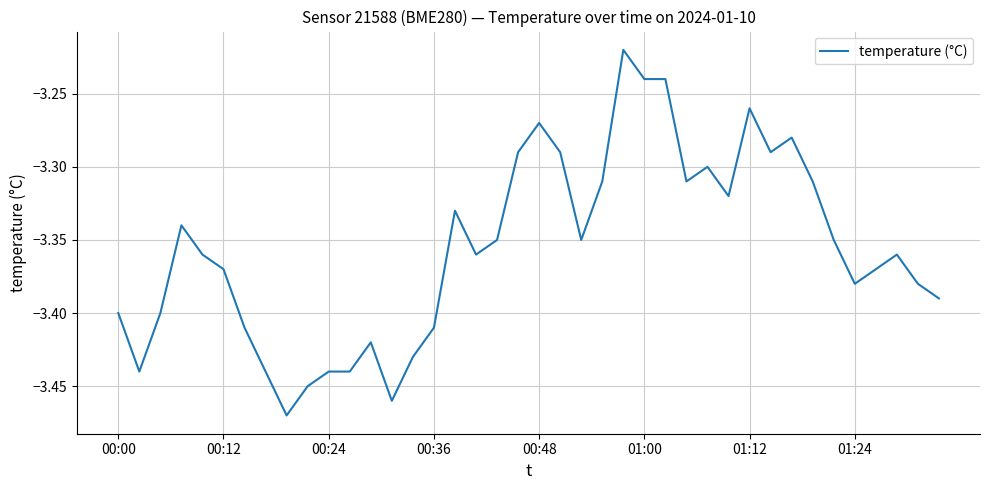

Does the chart display data point markers on the line(s)?

No